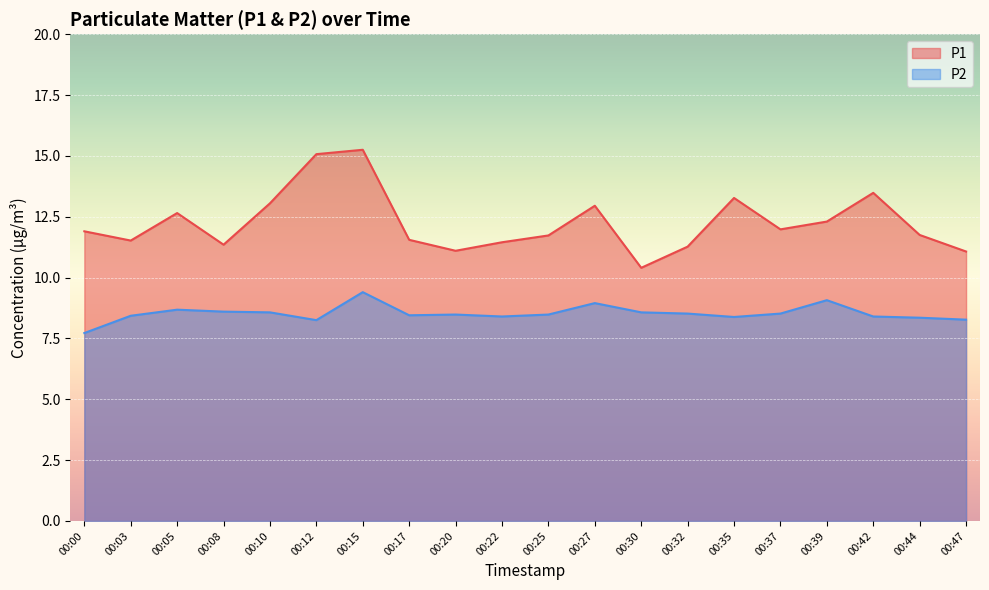

Reading right to left, what are all the values shown in this chart?

P1: 00:47=11.1	00:44=11.8	00:42=13.5	00:39=12.3	00:37=12.0	00:35=13.3	00:32=11.3	00:30=10.4	00:27=12.9	00:25=11.7	00:22=11.4	00:20=11.1	00:17=11.6	00:15=15.2	00:12=15.1	00:10=13.1	00:08=11.3	00:05=12.7	00:03=11.5	00:00=11.9
P2: 00:47=8.3	00:44=8.3	00:42=8.4	00:39=9.1	00:37=8.5	00:35=8.4	00:32=8.5	00:30=8.6	00:27=8.9	00:25=8.5	00:22=8.4	00:20=8.5	00:17=8.4	00:15=9.4	00:12=8.2	00:10=8.6	00:08=8.6	00:05=8.7	00:03=8.4	00:00=7.7